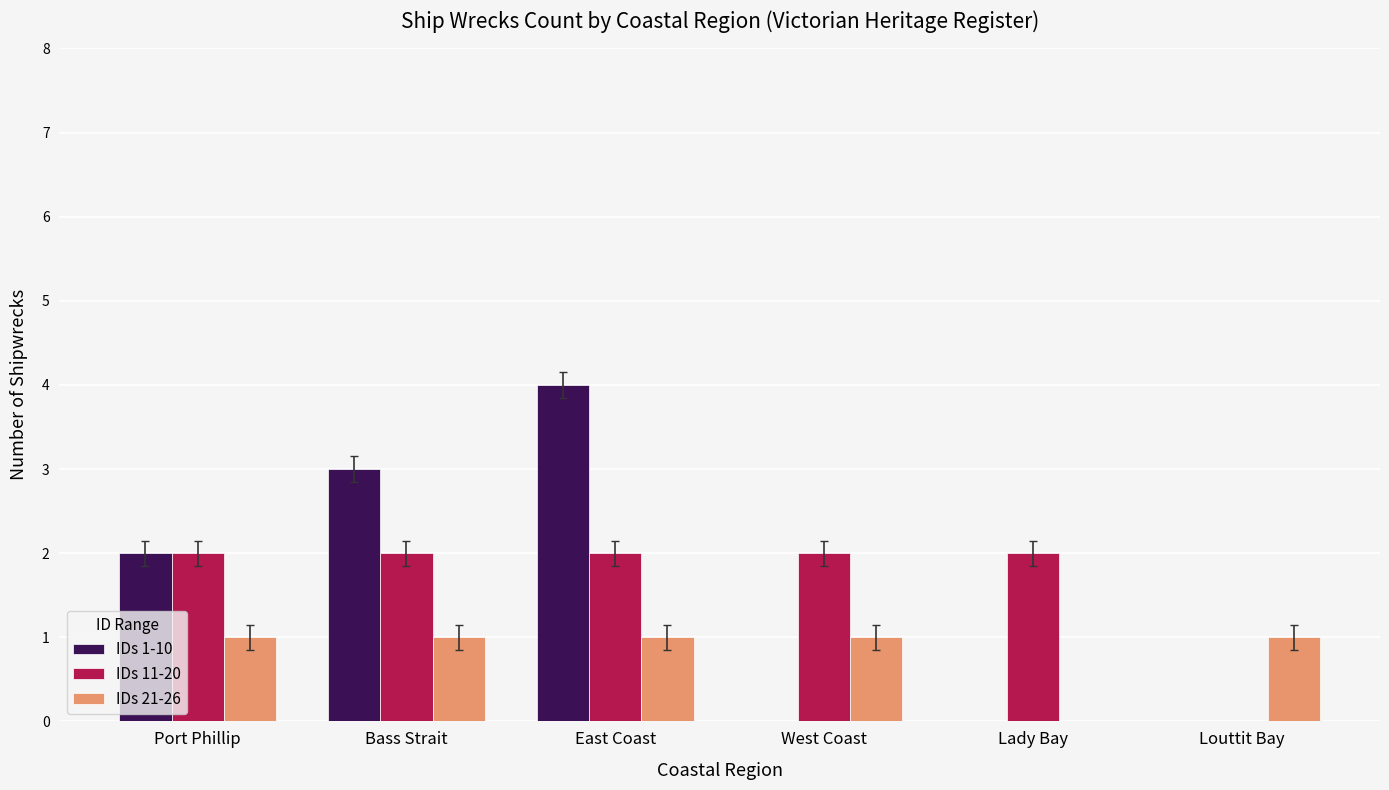

Count the IDs 1-10 values in the range 0 to 3.

5